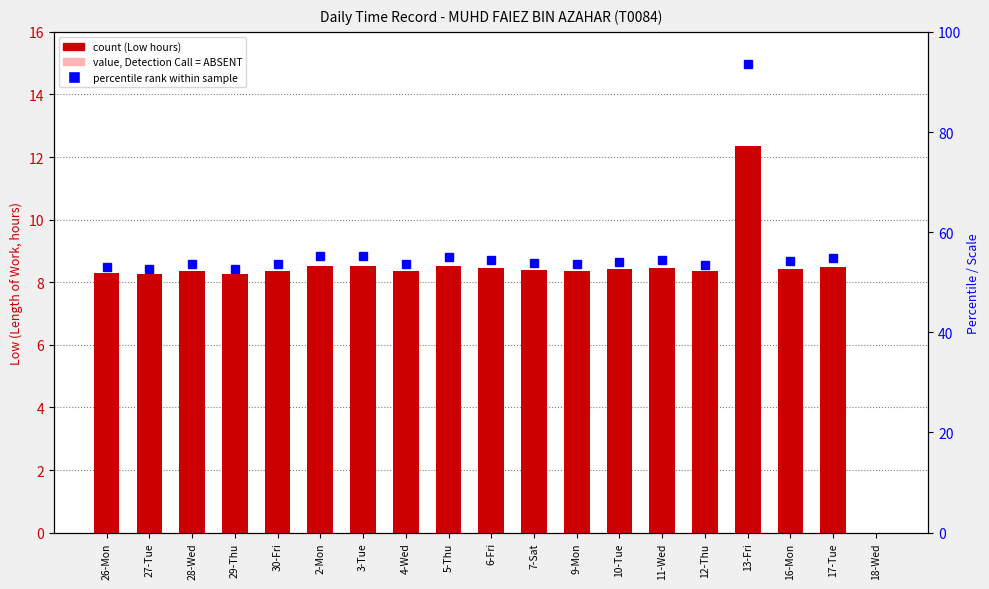

The chart shows a value of 2.4 at 7-Sat. True or false?

False